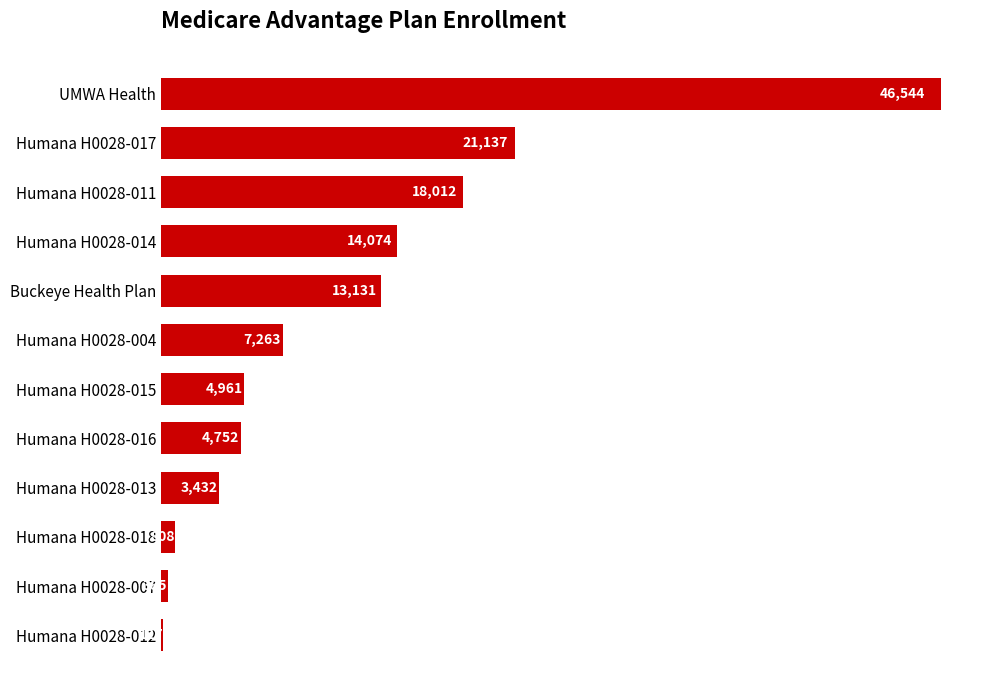

At which label is the value closest to 23335?

Humana H0028-017